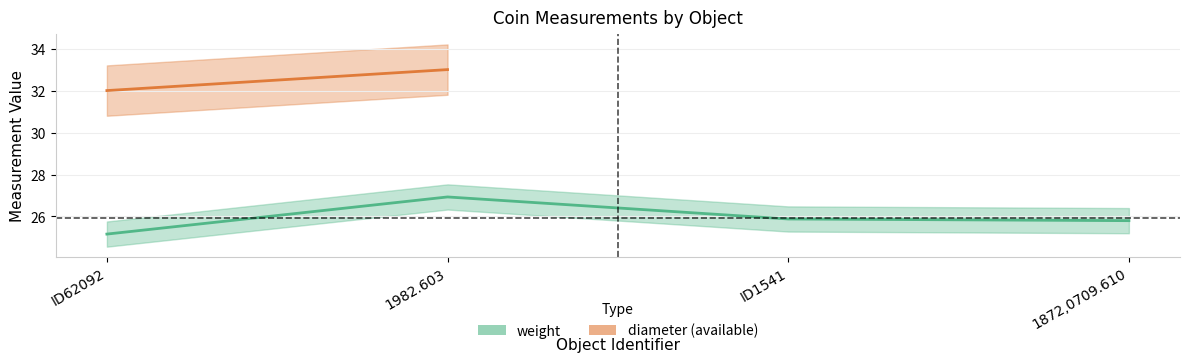

The value at ID1541 is 34.0. True or false?

False